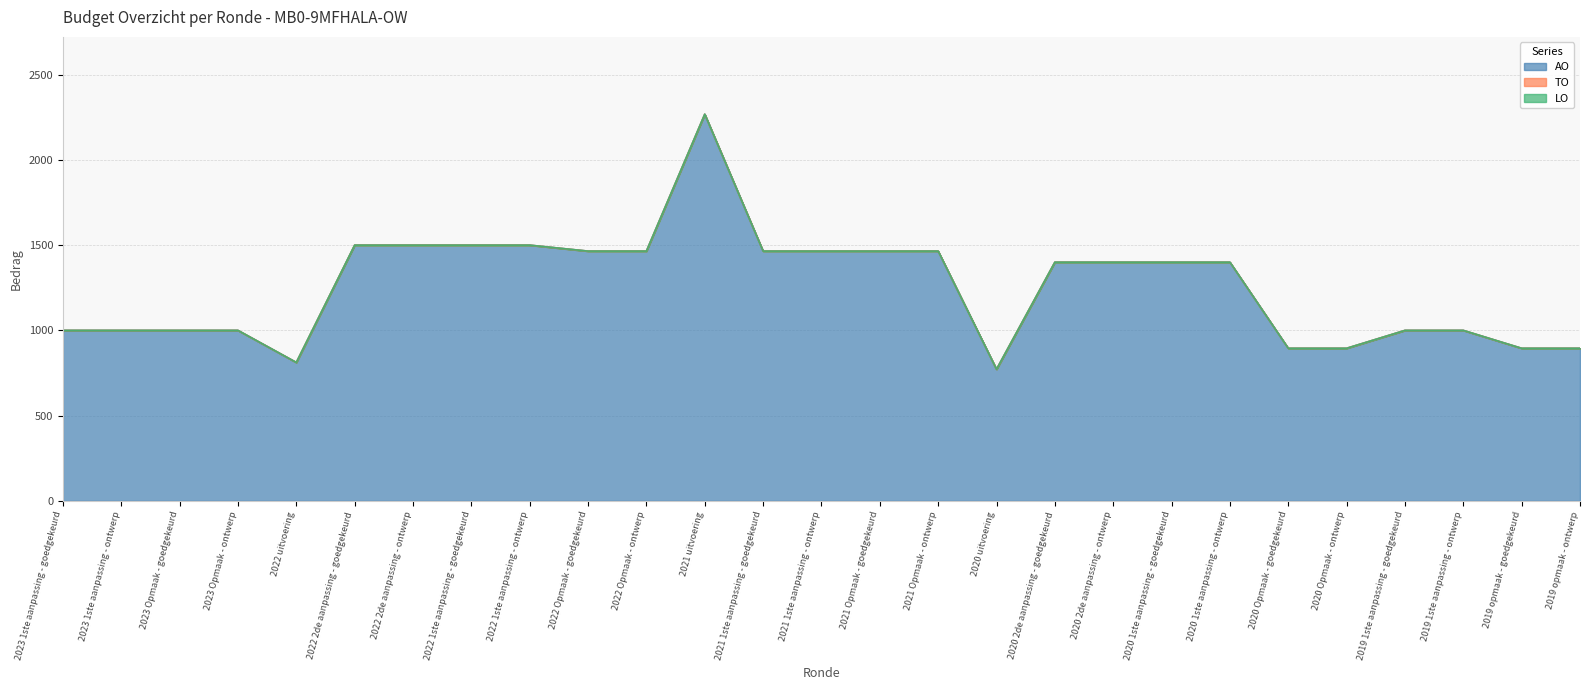

Which has a higher value, 2019 1ste aanpassing - ontwerp or 2023 1ste aanpassing - ontwerp?

2019 1ste aanpassing - ontwerp